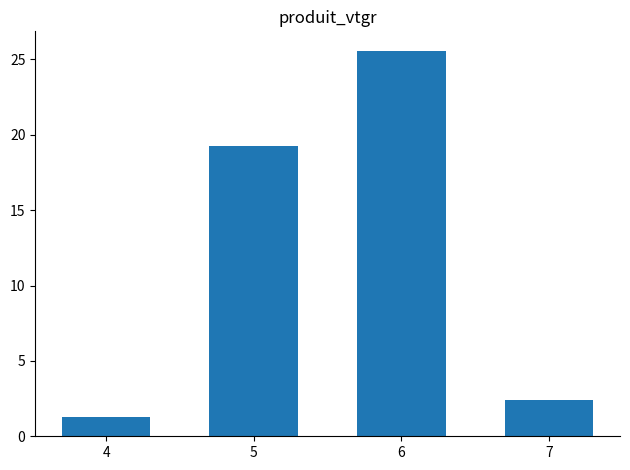

What is the approximate value at 5?

19.3